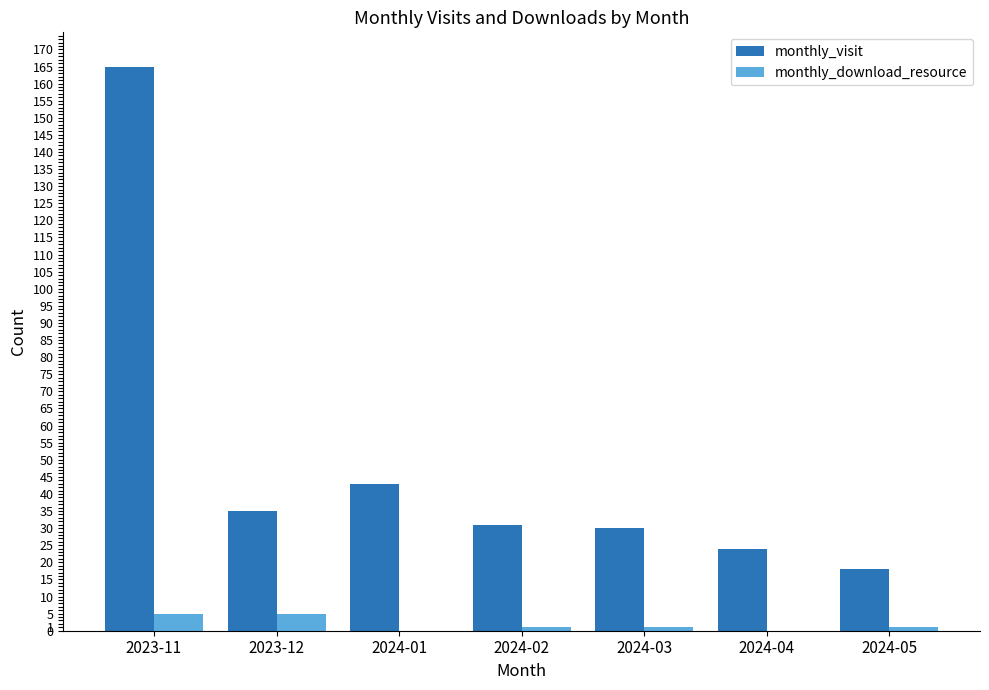

What are all the series names shown in the legend?

monthly_visit, monthly_download_resource